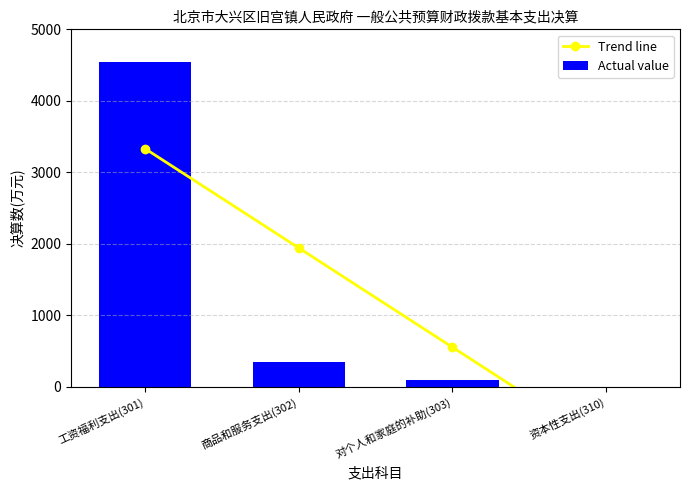

What is the difference between the Trend line values at 工资福利支出(301) and 对个人和家庭的补助(303)?

2778.9